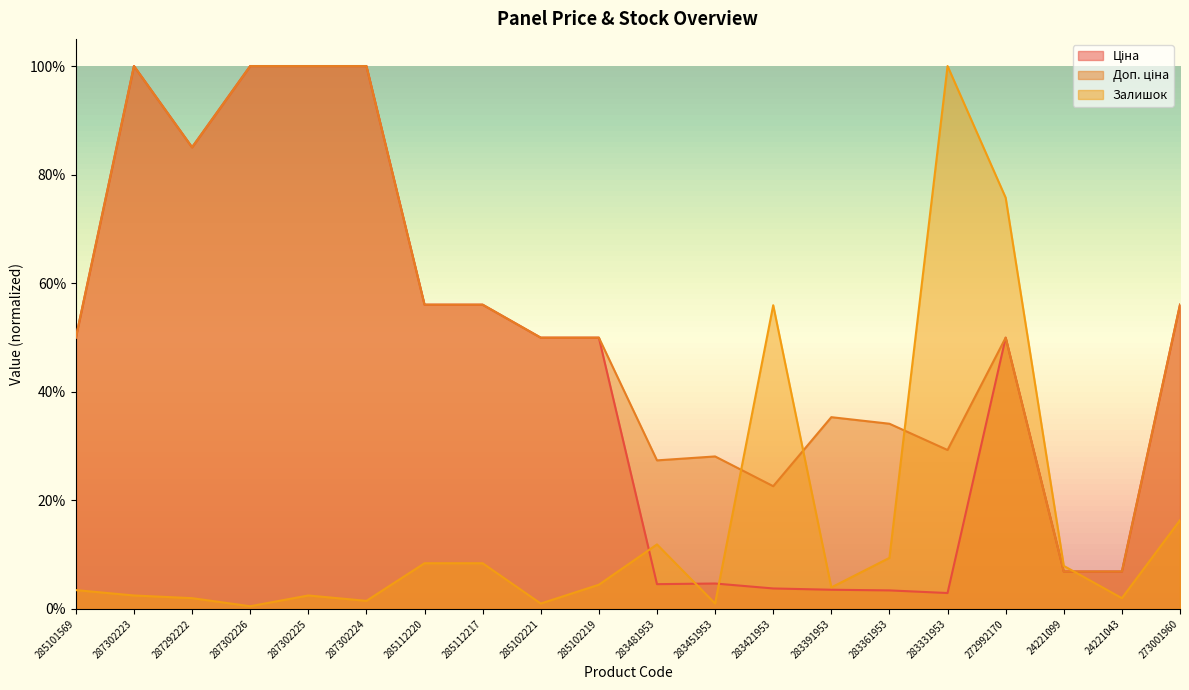

What is the label of the 11th point from the right?

285102219